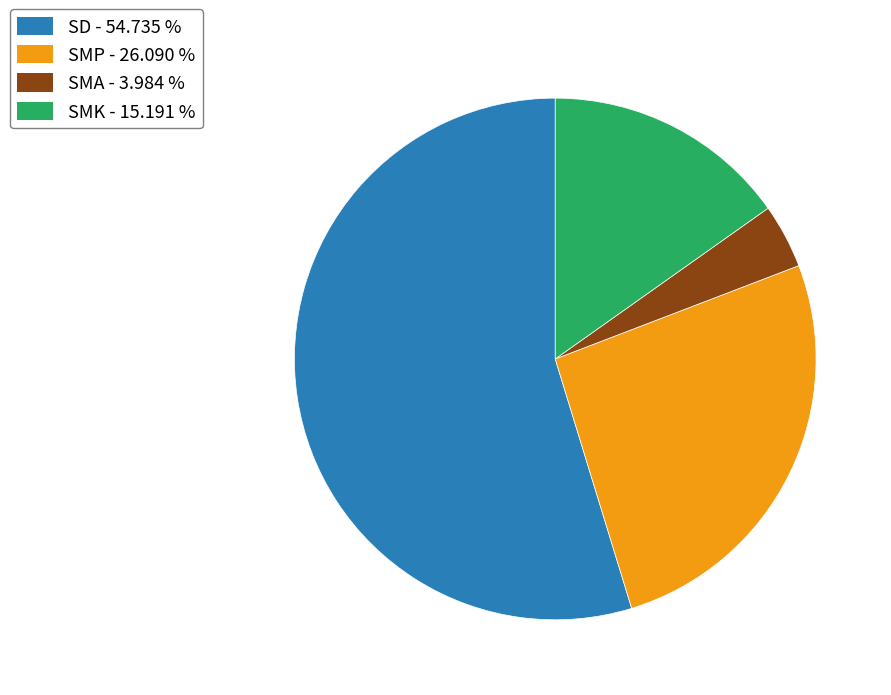

Which slice is the smallest?

SMA - 3.984 %